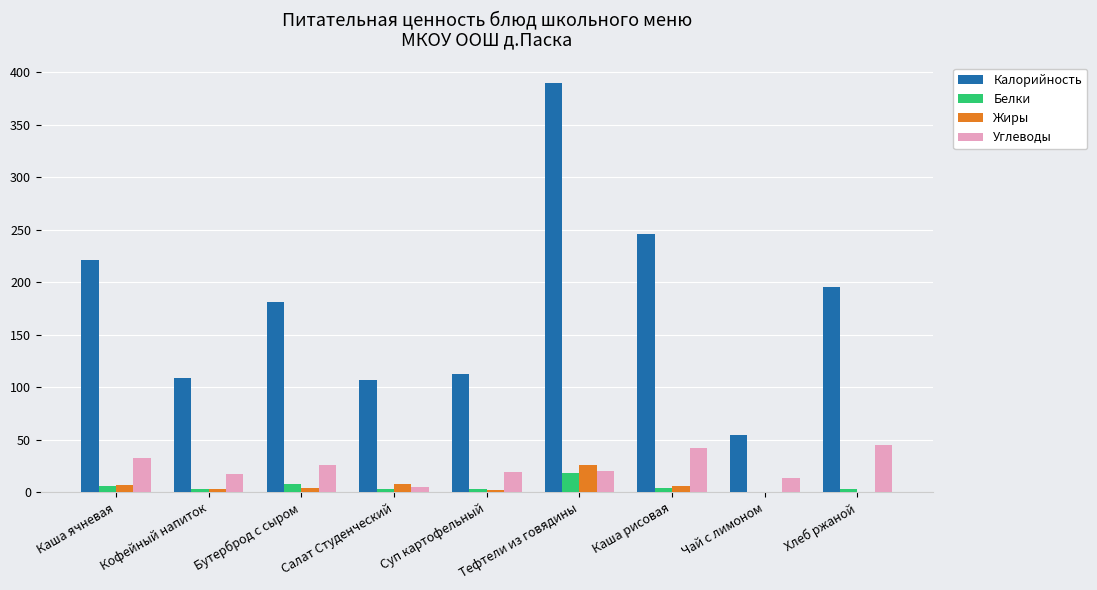

What is the greatest value displayed?

390.0